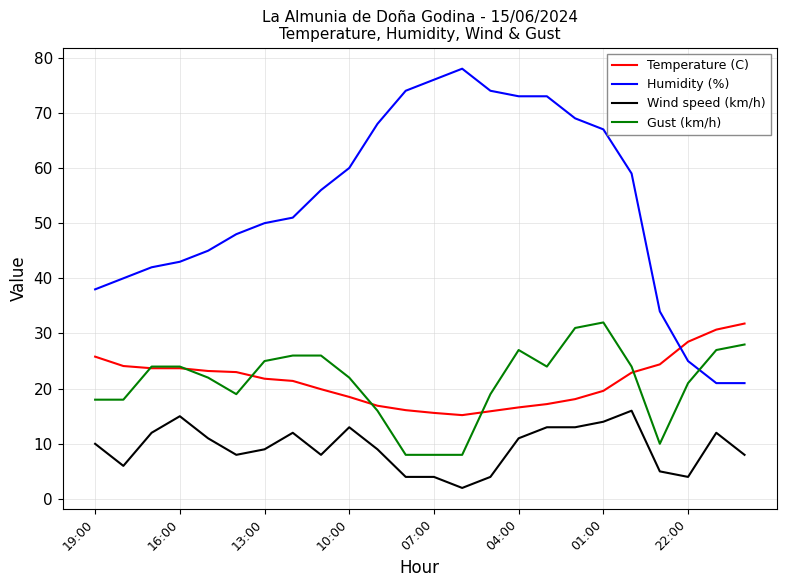

What is the lowest value of the Temperature (C) series?

15.2